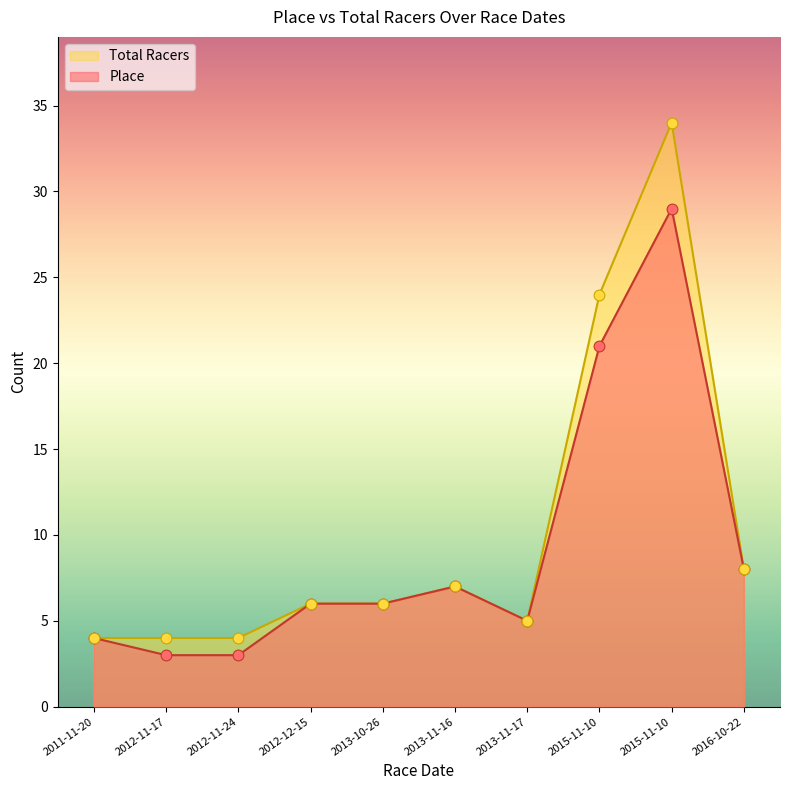

What are all the series names shown in the legend?

Total Racers, Place